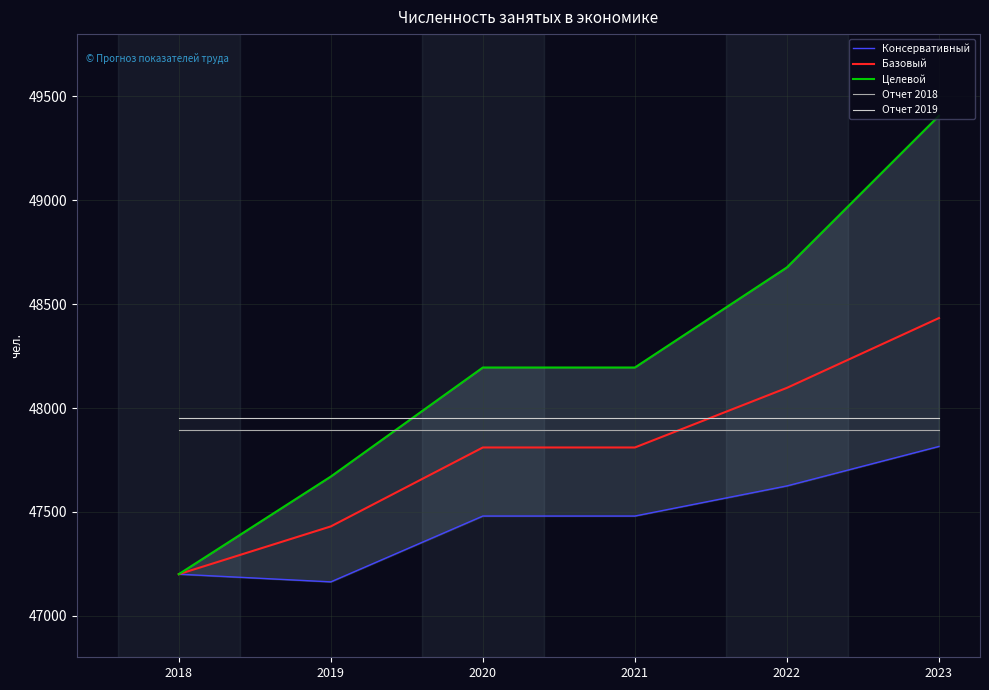

Which series changed the most between 2021 and 2022?

Целевой